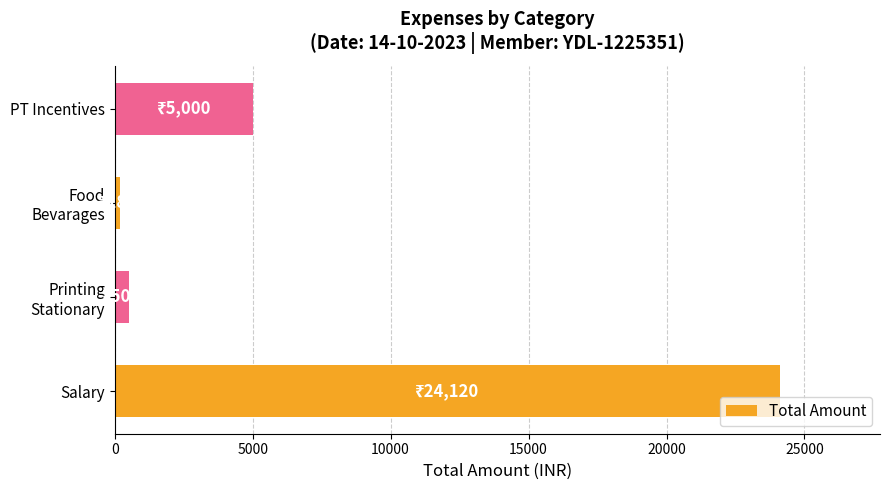

What is the difference between the maximum and minimum values?

23940